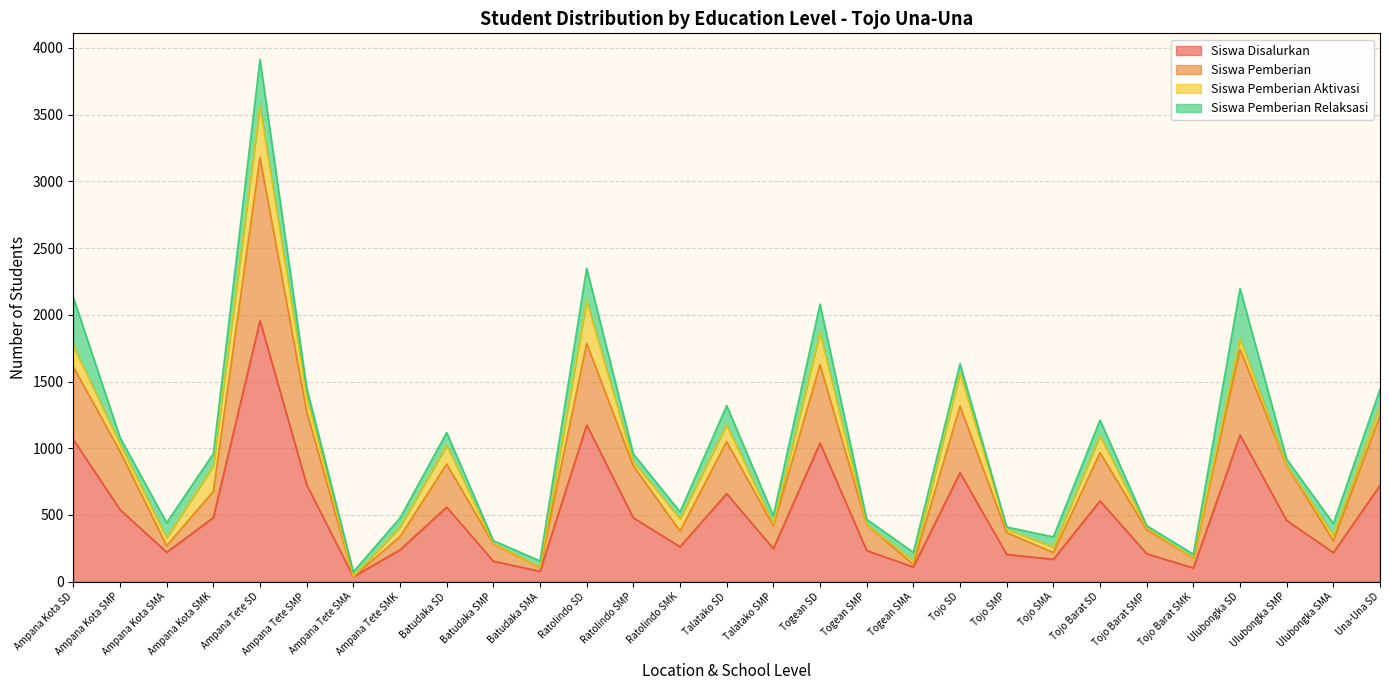

At which category is the sum across all series the highest?

Ampana Tete SD